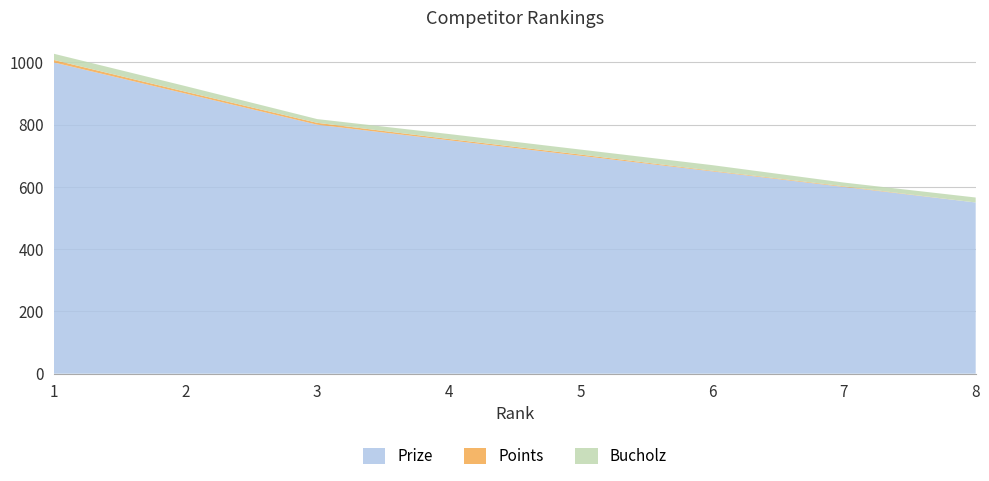

Reading left to right, list all the values displayed in this chart.

Prize: 1=1000	2=900	3=800	4=750	5=700	6=650	7=600	8=550
Points: 1=8	2=6	3=6	4=4	5=4	6=2	7=2	8=0
Bucholz: 1=20	2=18	3=12	4=16	5=16	6=18	7=12	8=16